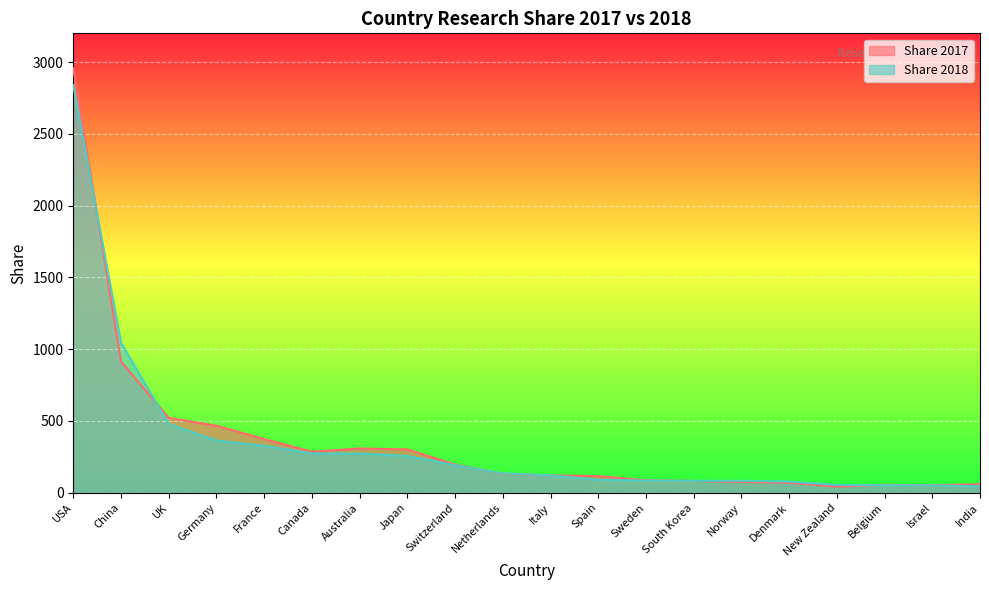

At which category is the sum across all series the highest?

USA